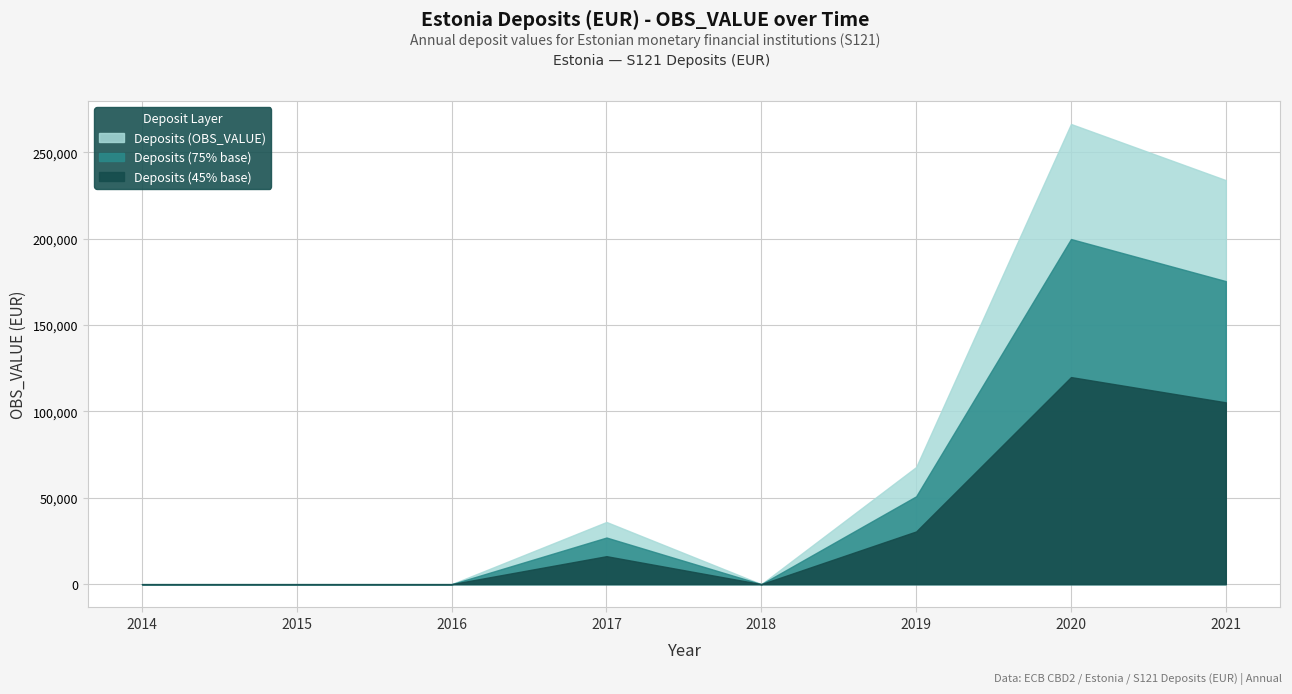

How many positive values are there?

4